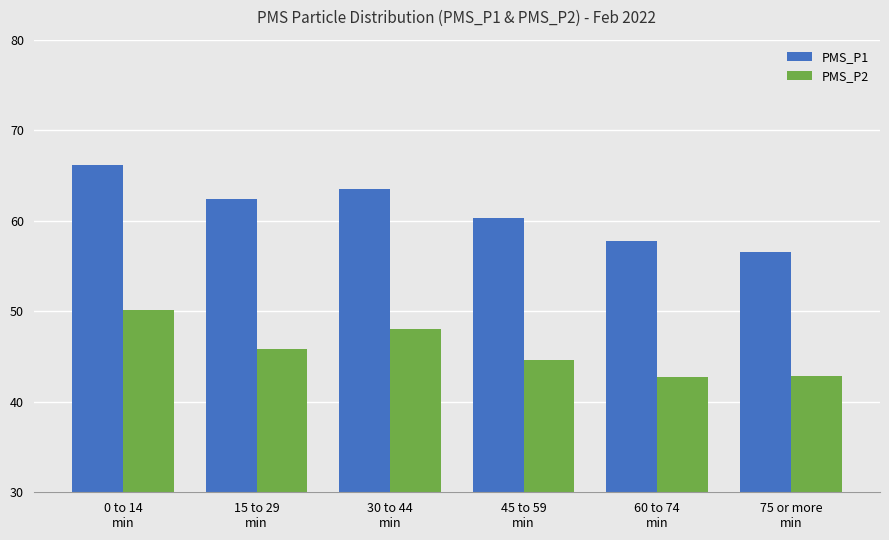

What is the difference between the maximum and minimum values in the PMS_P2 series?

7.4